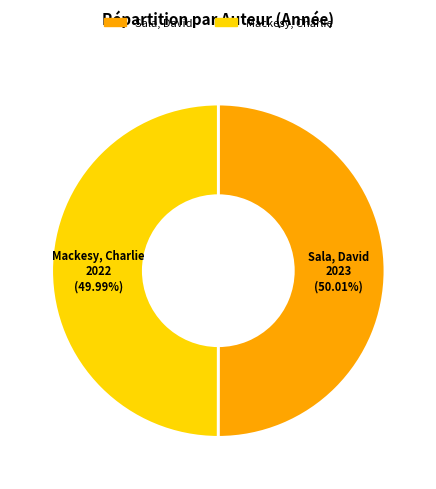

Rank the categories by value from highest to lowest.

Sala, David, Mackesy, Charlie